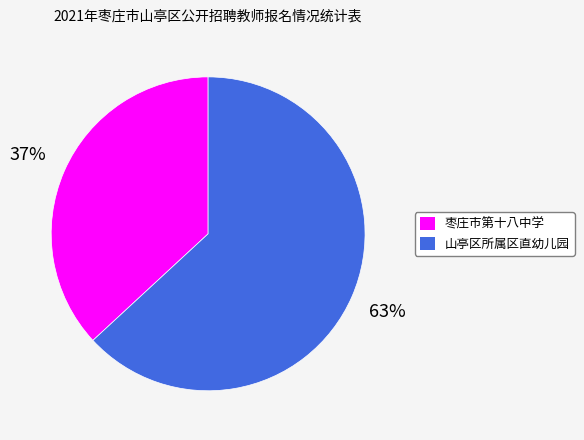

What percentage is the 山亭区所属区直幼儿园 slice, to the nearest percent?

63%